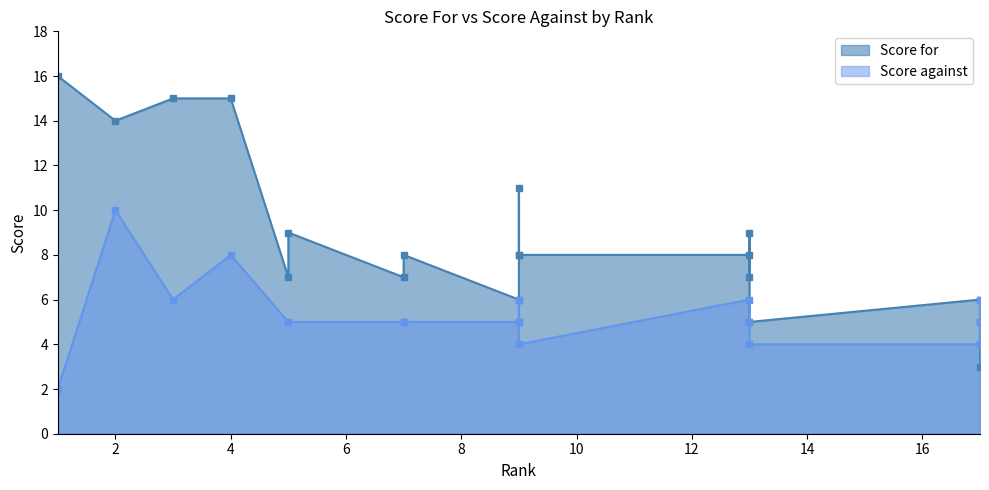

Reading left to right, extract all data points from this chart.

Score for: 16	14	15	15	7	9	7	8	6	11	8	8	8	7	9	5	6	4	5	3
Score against: 2	10	6	8	5	5	5	5	5	6	5	4	6	5	4	4	4	4	6	5